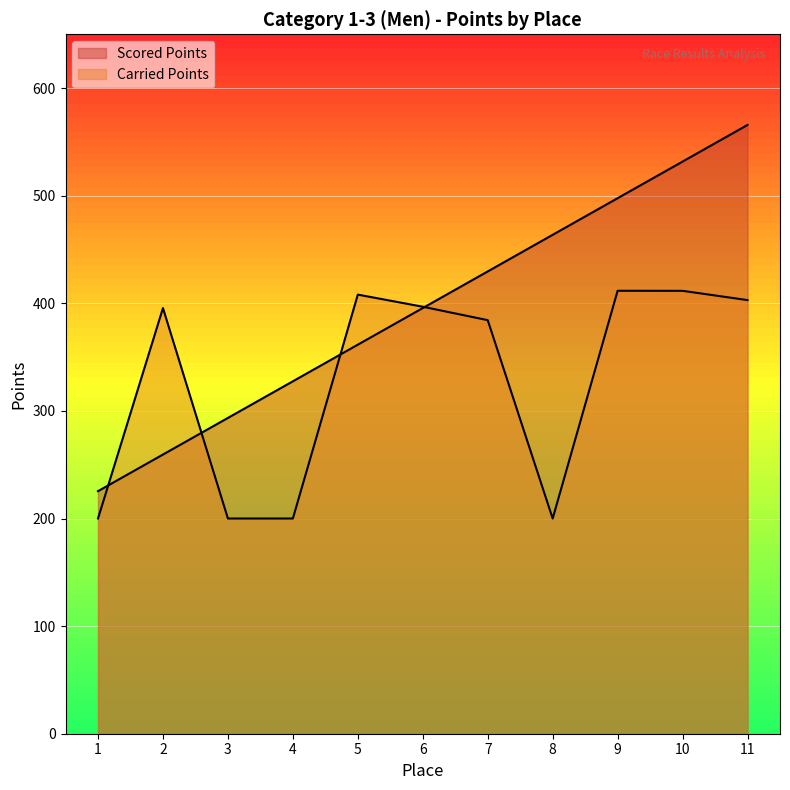

The value of Scored Points at 11 is 781.6. True or false?

False